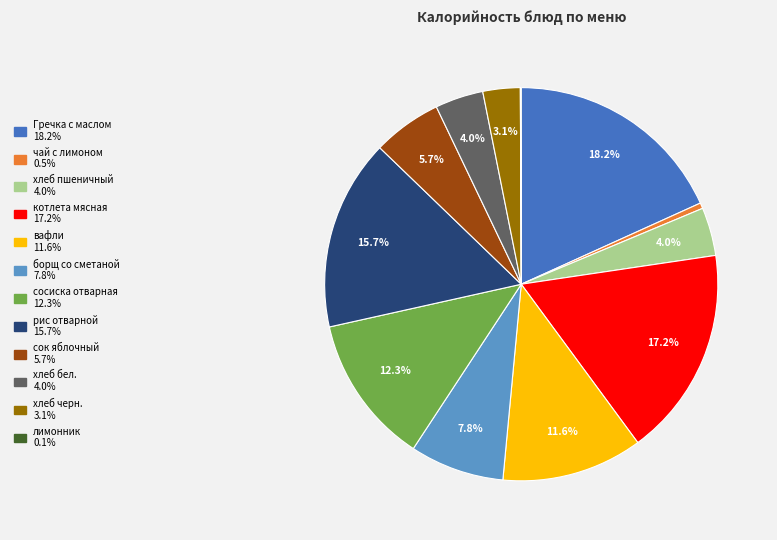

Is there a majority slice in this chart?

No